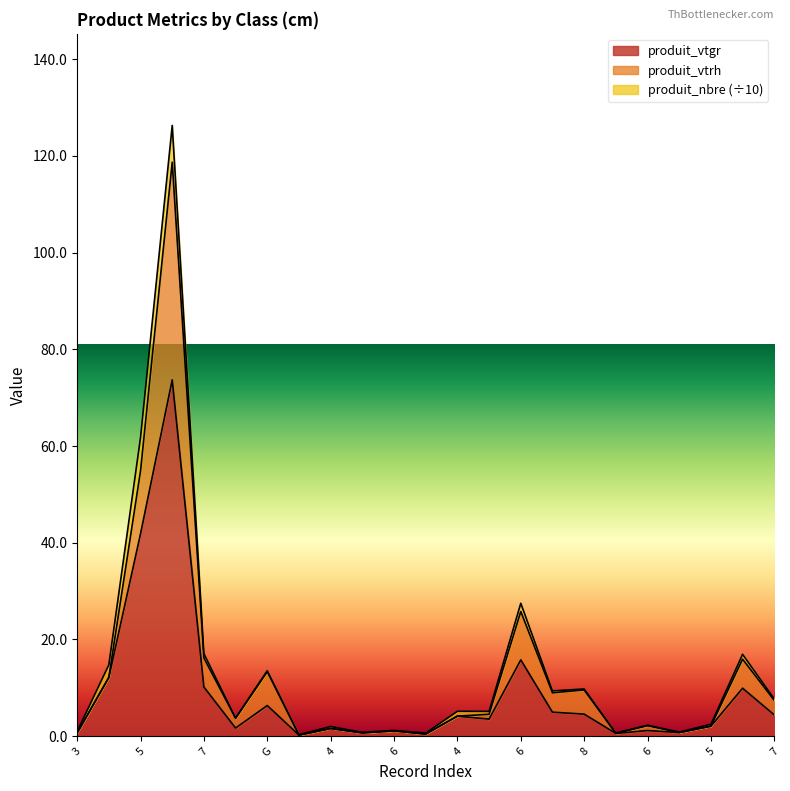

How many distinct data groups are displayed?

3